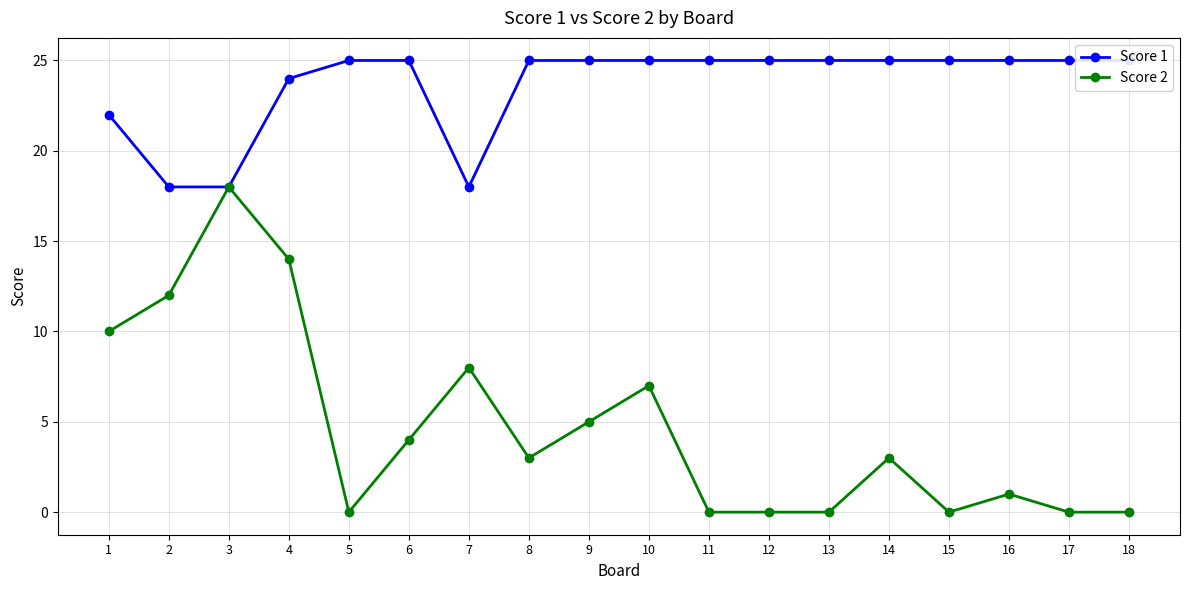

True or false: Score 1 and Score 2 cross at least once.

False